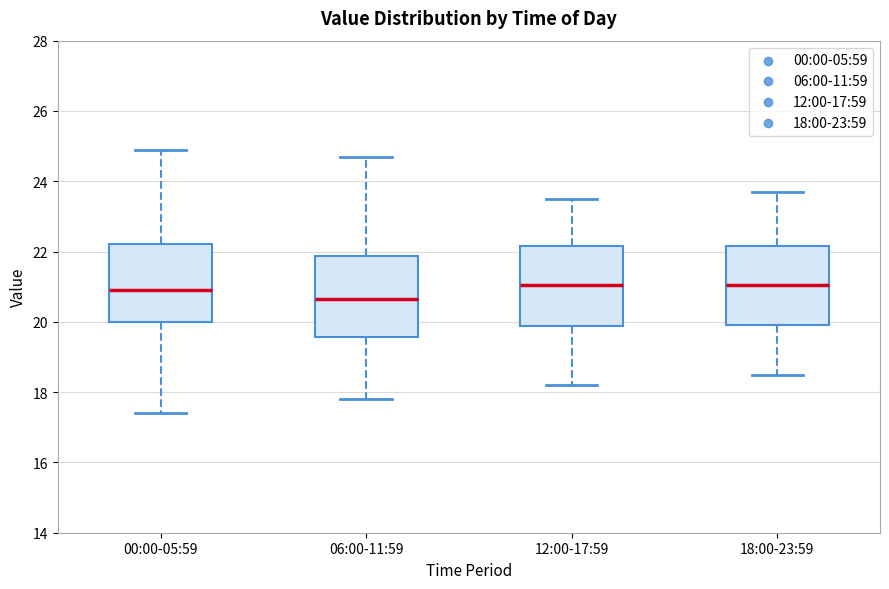

Which box's median line is the lowest?

06:00-11:59